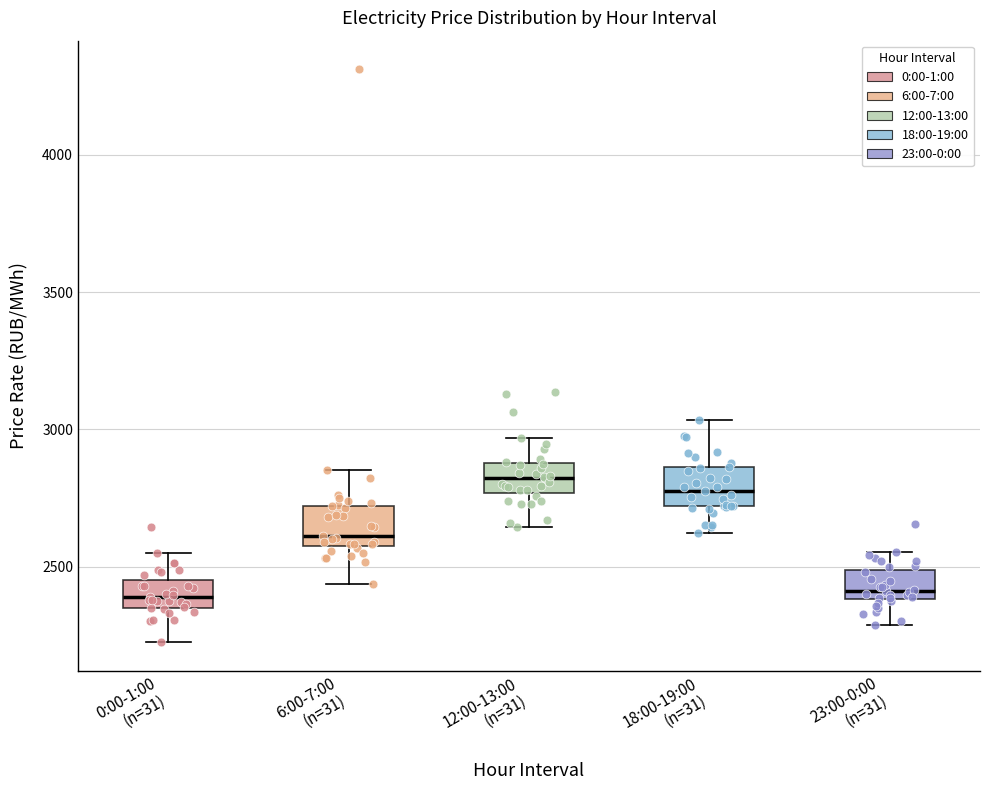

Where does the lower whisker of the box for 23:00-0:00 (n=31) end on the y-axis? The values are not printed on the chart, so give them approximately, as read against the axis.

2300